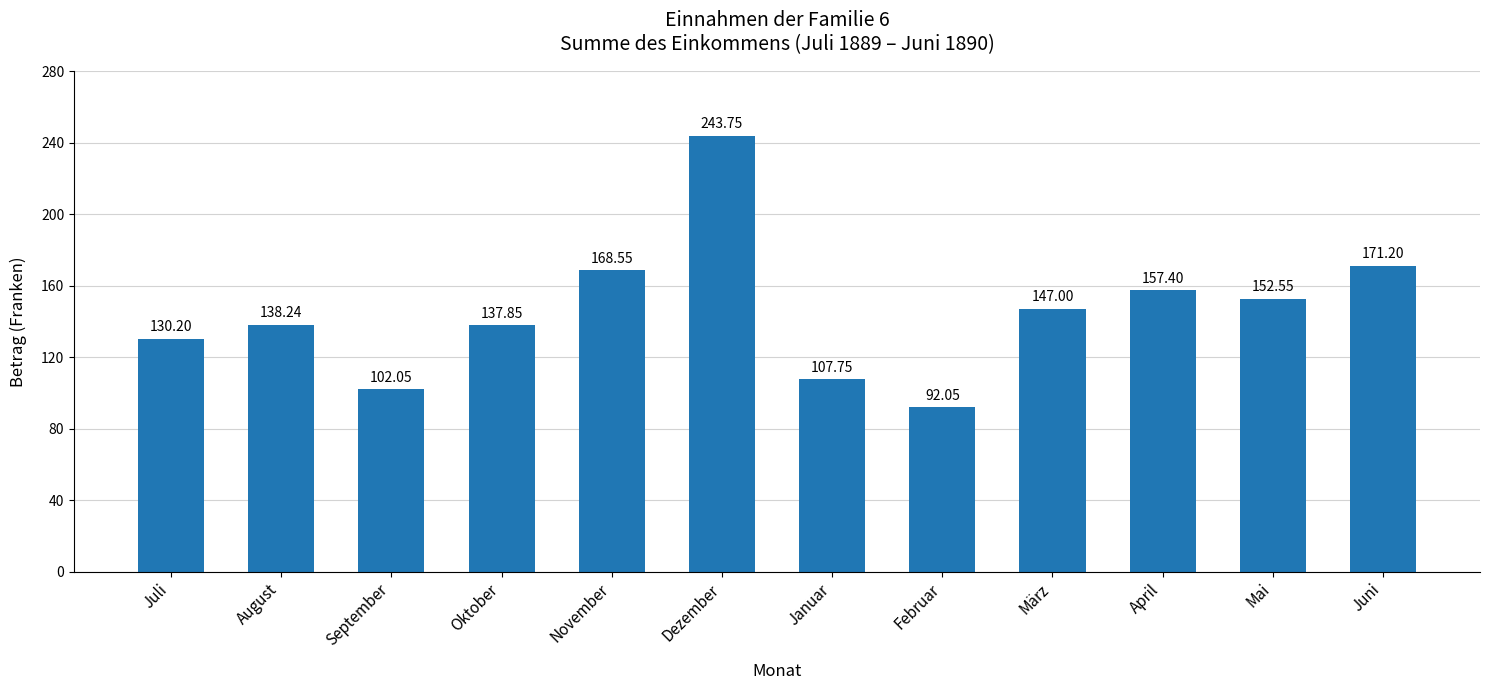

How many data points does each series have?

12